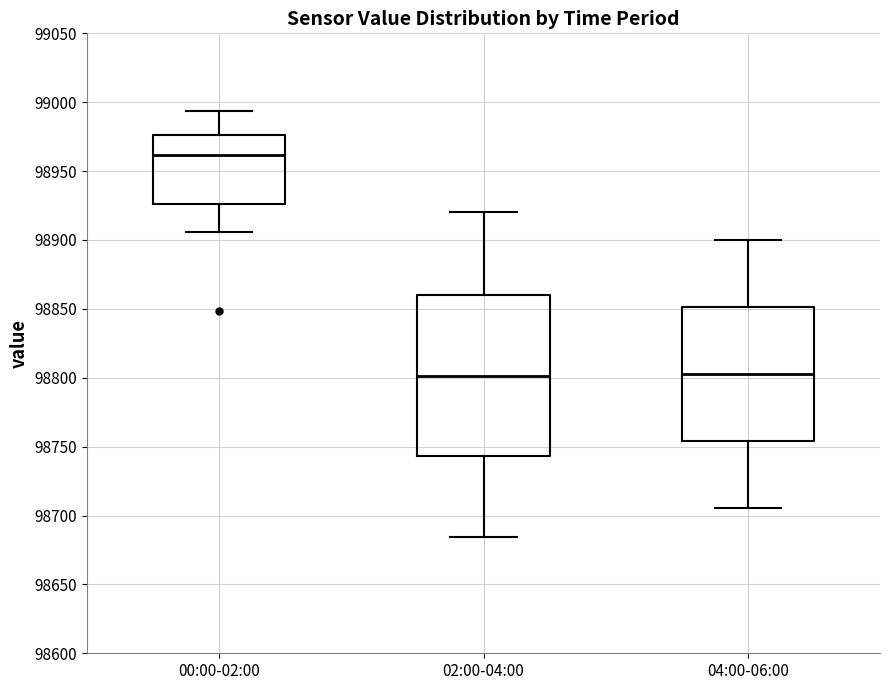

Reading left to right, transcribe this box plot: for each box, give where its median line is, the range the box spans, and where its two whiskers end, as read against the y-axis. The values are not printed on the chart, so give them approximately, as read against the axis.

00:00-02:00: median 98960, box 98925 to 98975, whiskers 98905 to 98995
02:00-04:00: median 98800, box 98745 to 98860, whiskers 98685 to 98920
04:00-06:00: median 98805, box 98755 to 98850, whiskers 98705 to 98900